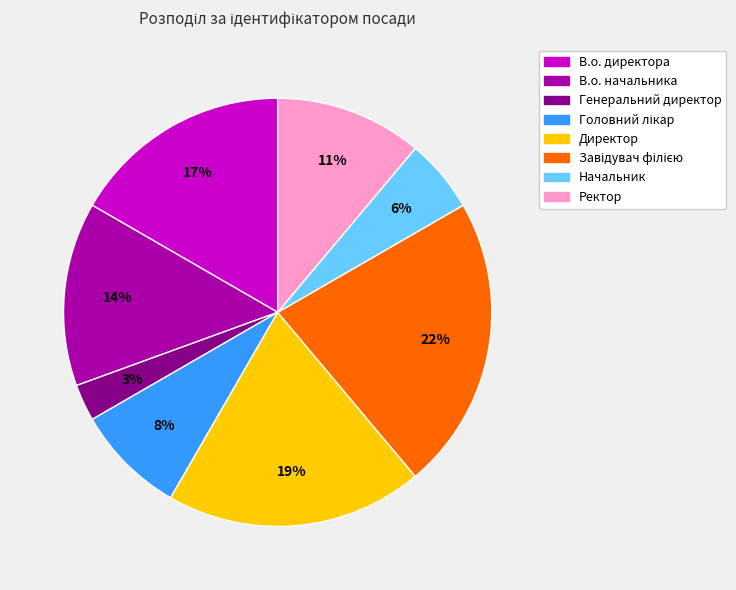

Between Ректор and Начальник, which is larger?

Ректор